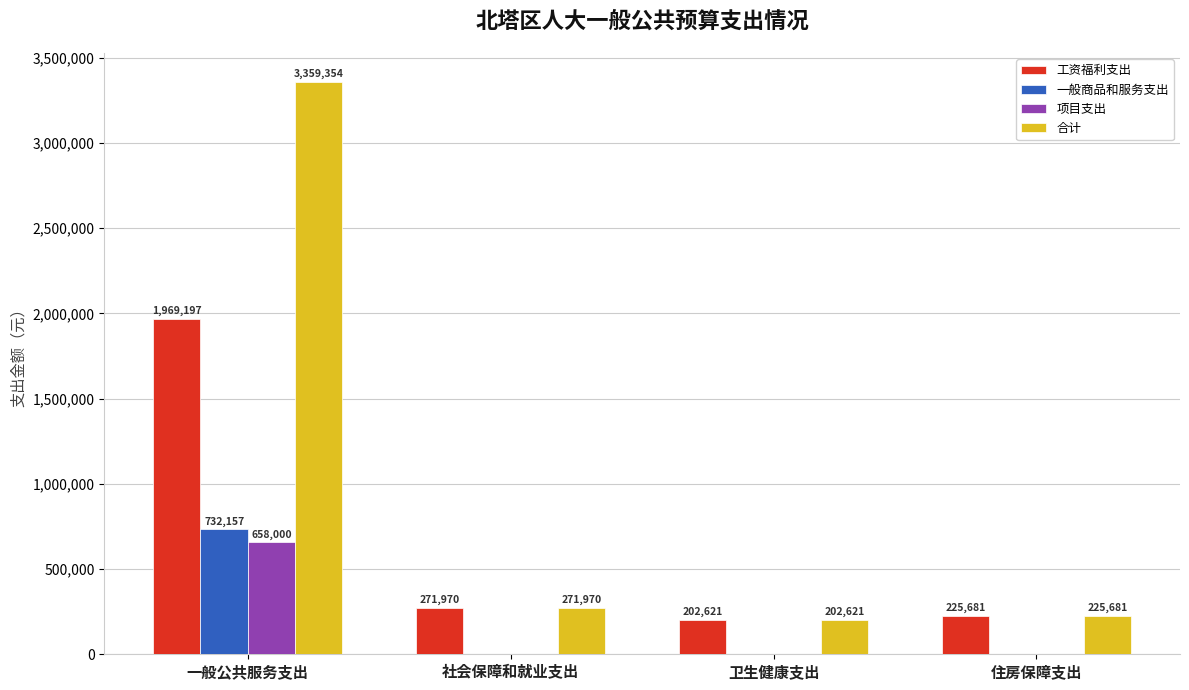

Reading left to right, transcribe all the data shown in this chart.

工资福利支出: 1969197	271970	202621	225681
一般商品和服务支出: 732157	0	0	0
项目支出: 658000	0	0	0
合计: 3359354	271970	202621	225681